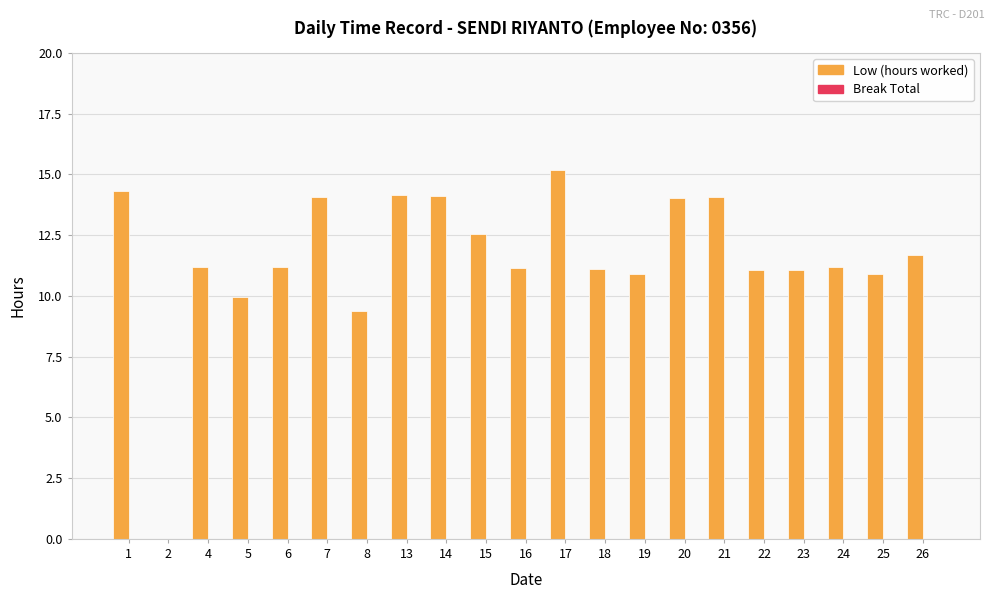

Approximately how many times larger is the value at 21 compared to 26?

1.2